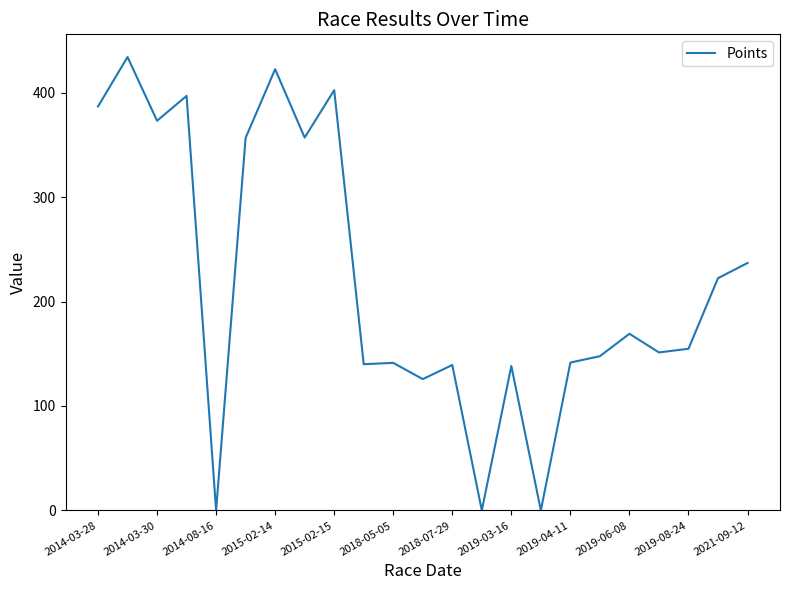

What is the difference between the maximum and minimum values?

434.1